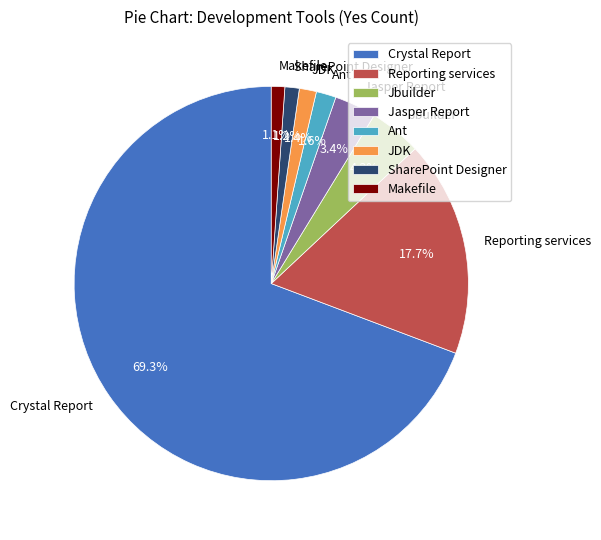

What is the largest slice in the pie chart?

Crystal Report